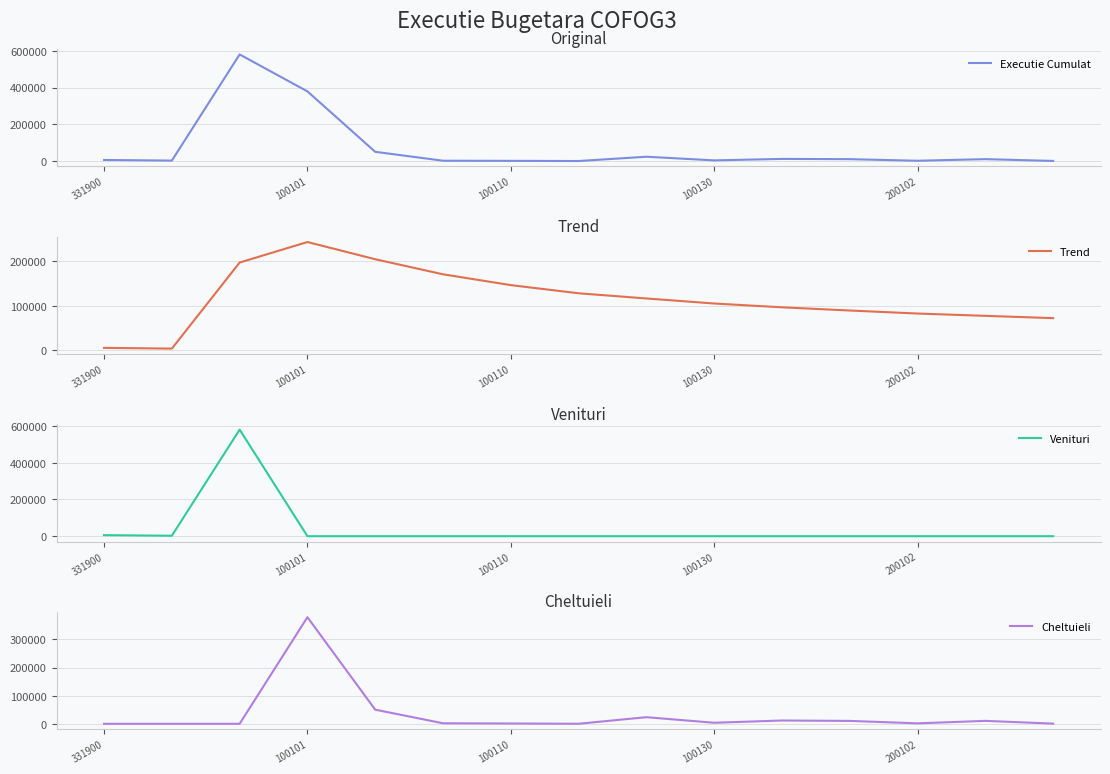

How many values in the Cheltuieli series exceed 1792?

7